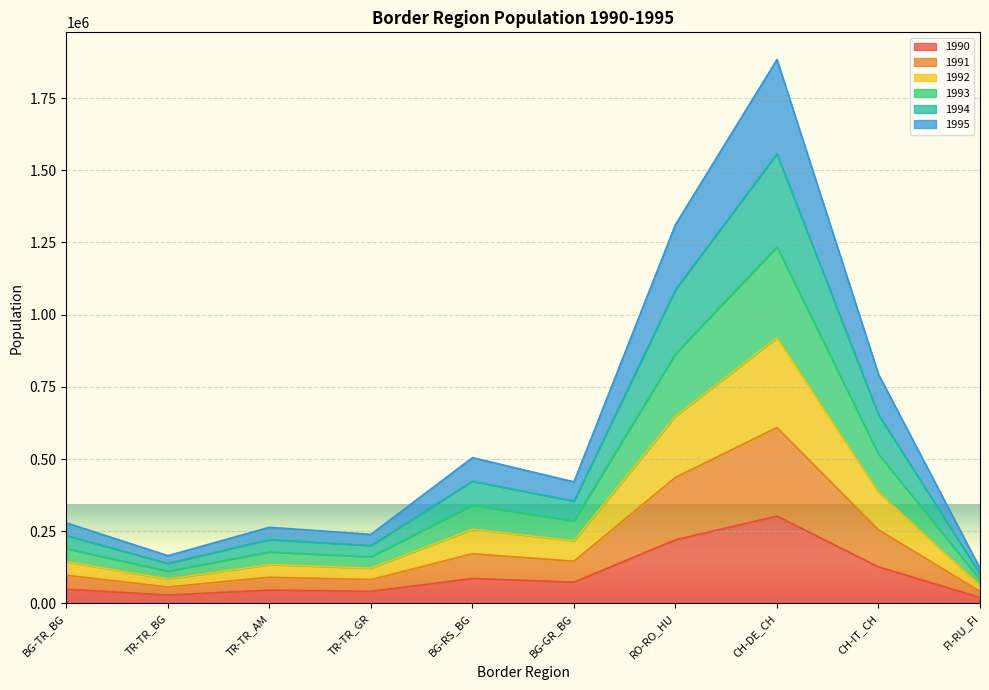

The value of 1993 at BG-TR_BG is 72836. True or false?

False